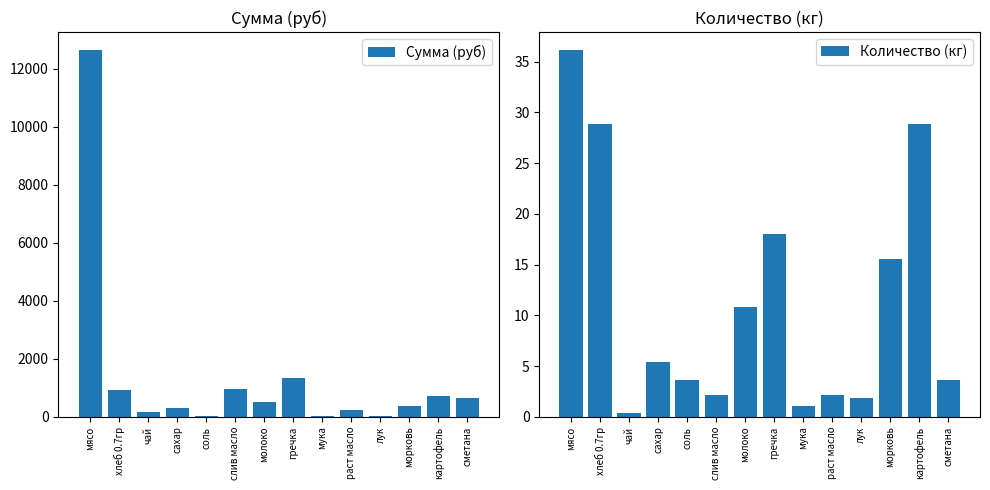

What is the approximate value of Сумма (руб) at морковь?

388.1